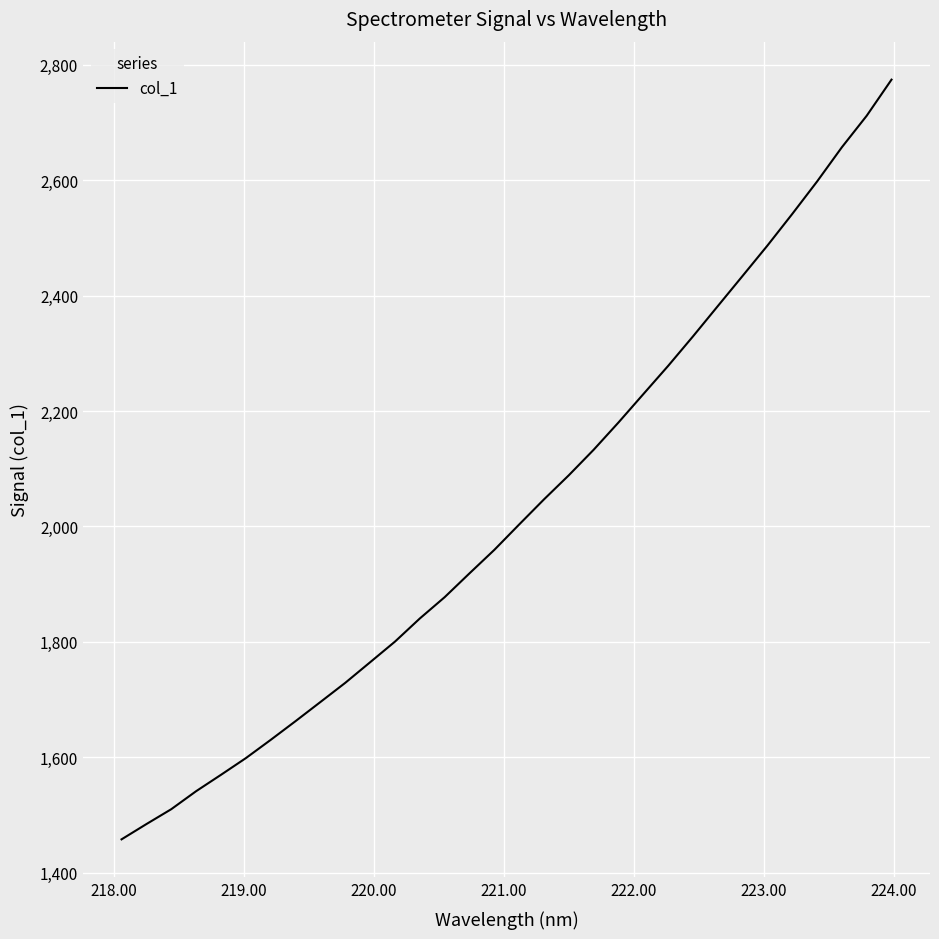

What is the greatest value displayed?

2774.3